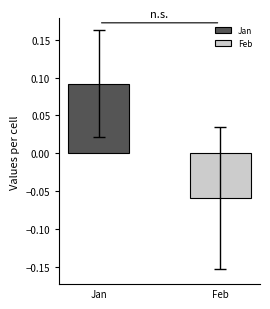

List the series in order of their peak value, lowest first.

Feb, Jan